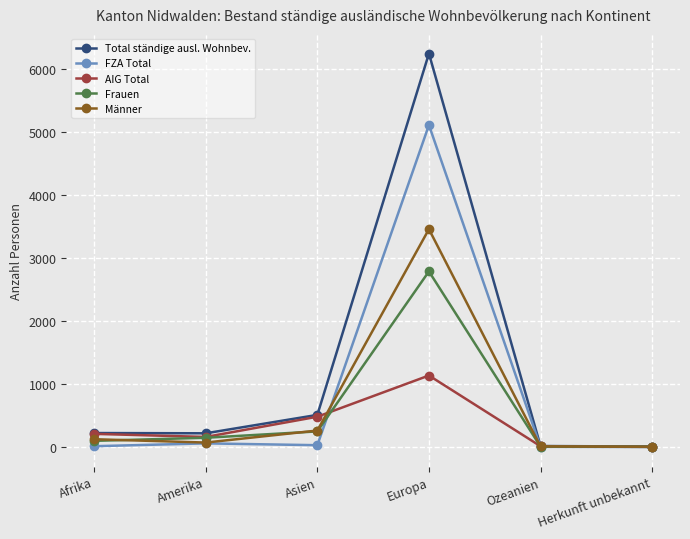

True or false: Männer has more than 0 interior local peaks.

True